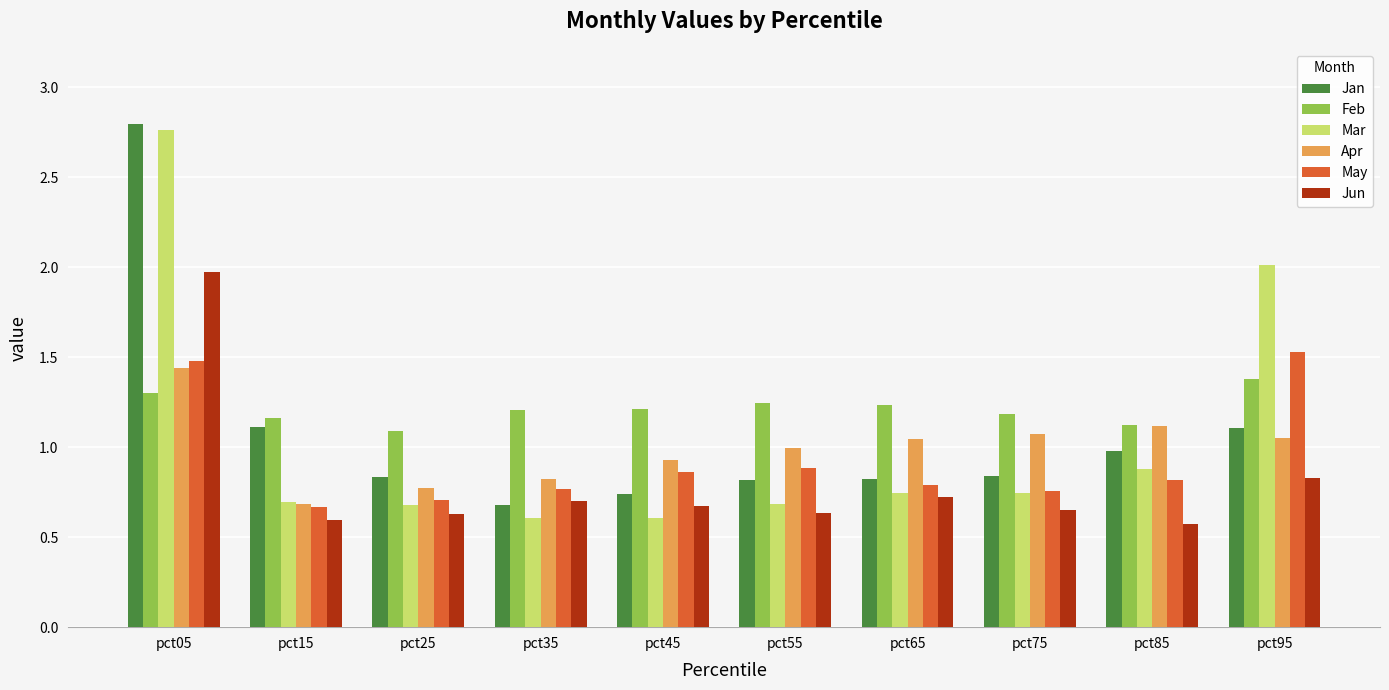

What is the value of the Feb bar at the 9th from the left?

1.1